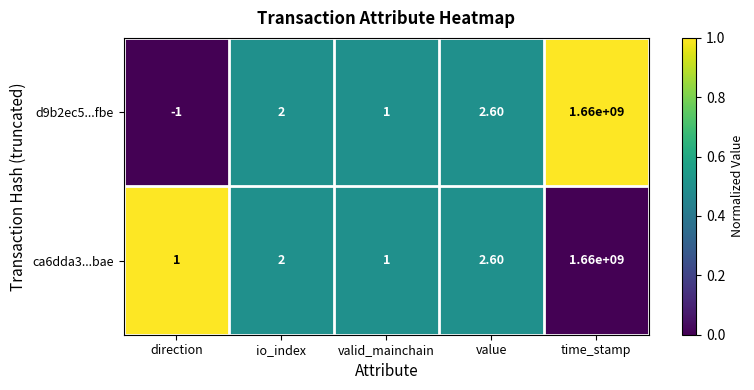

Which series has the largest range (max minus min)?

d9b2ec5...fbe